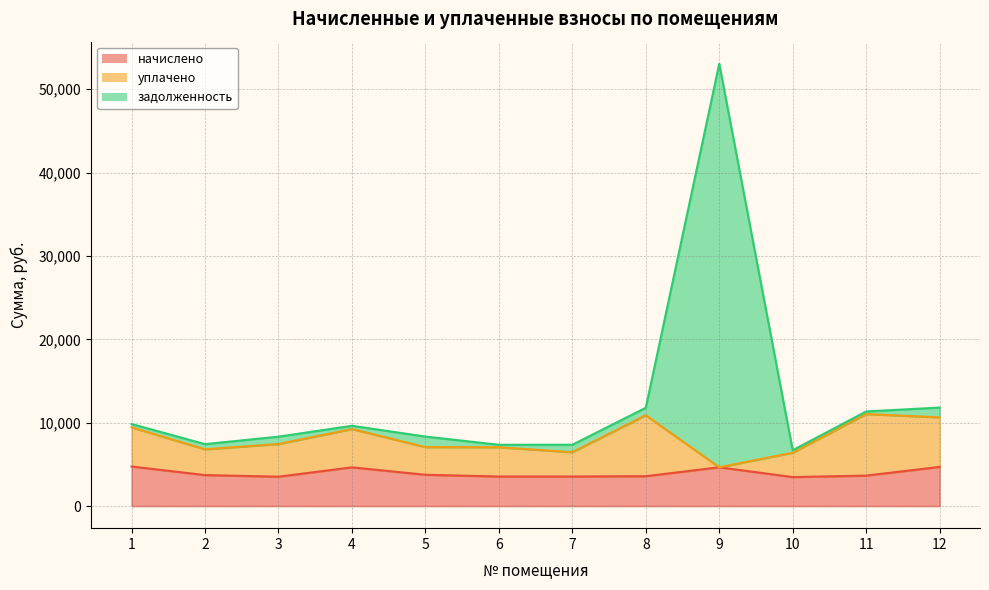

The value of начислено at 7 is 3544.9. True or false?

True